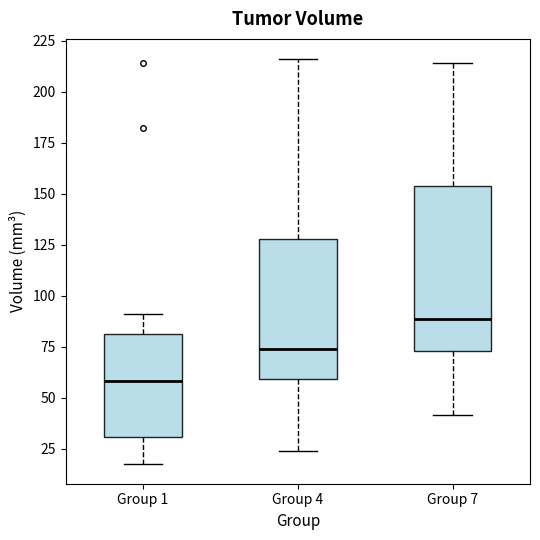

Where does the median line of the box for Group 1 sit on the y-axis? The values are not printed on the chart, so give them approximately, as read against the axis.

60